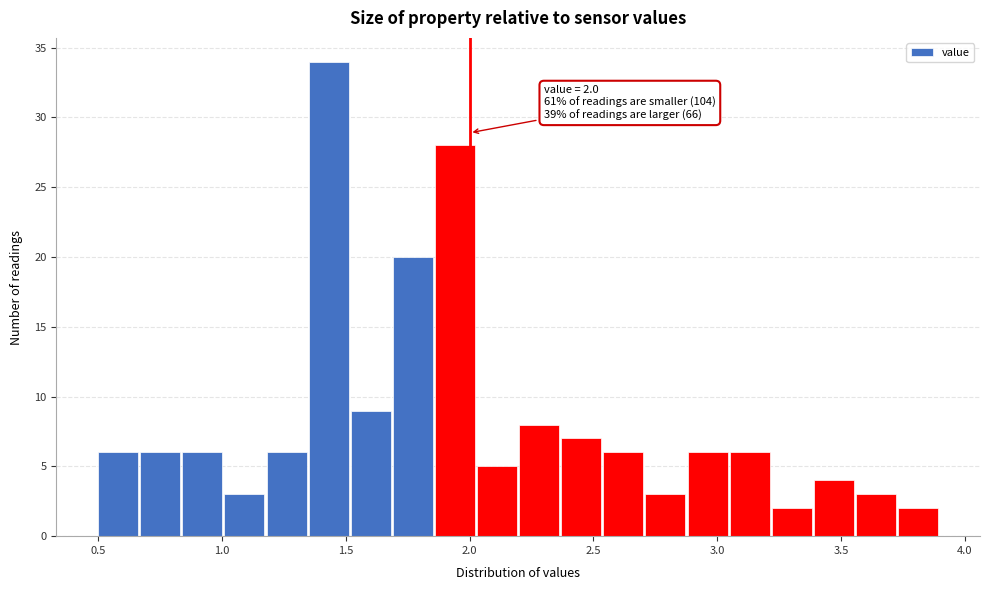

Read against the x-axis, roughly where is the centre of the tallest bar?

1.45